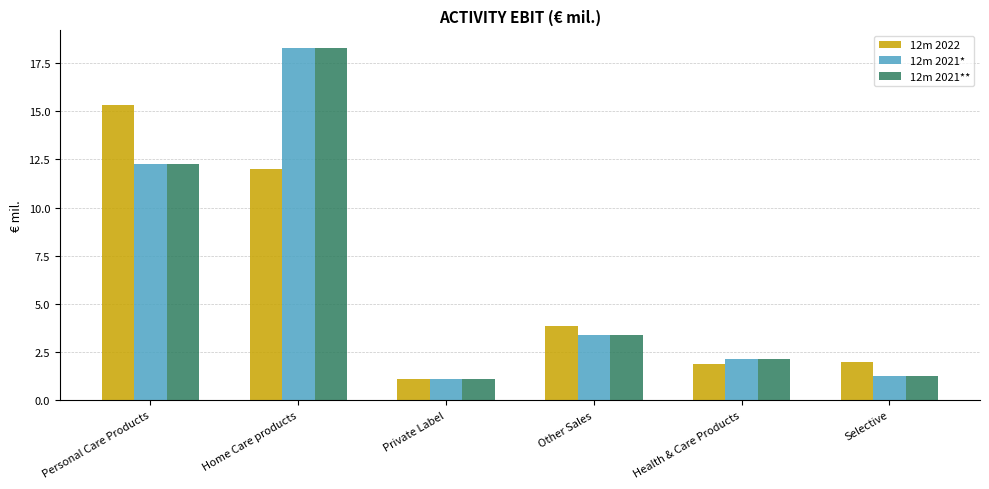

How many values in the 12m 2022 series are below 3?

3